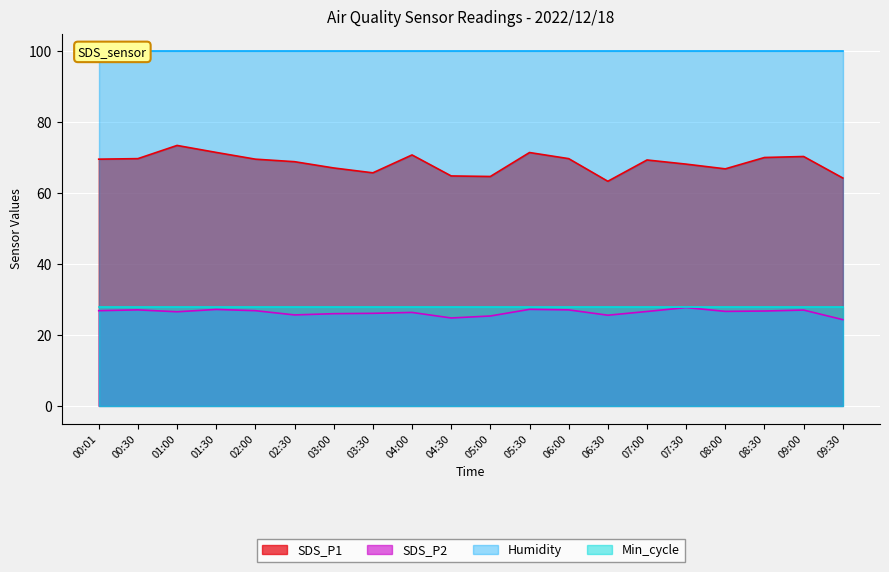

What is the average value of the SDS_P1 series?

68.4